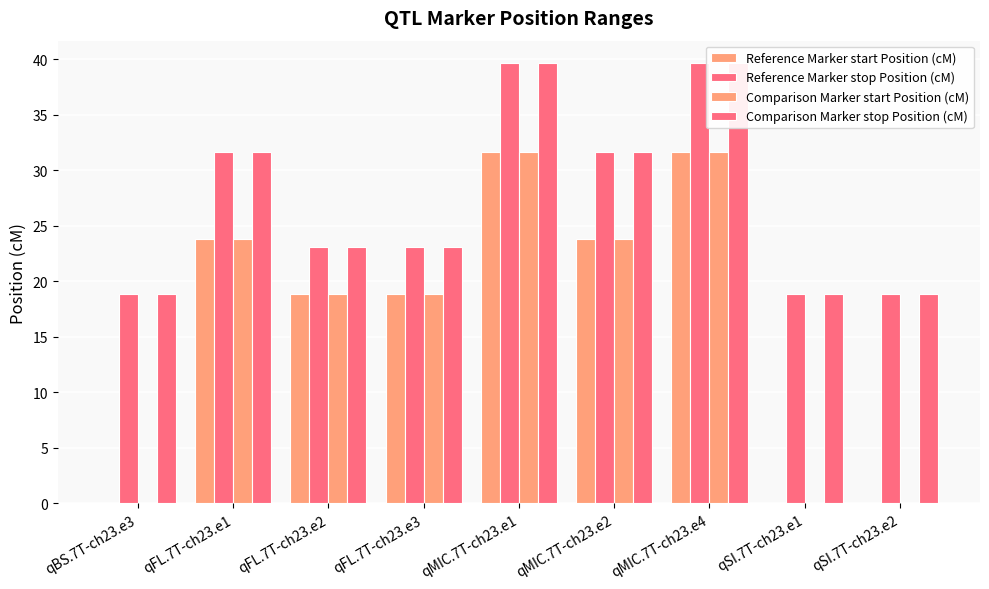

What is the sum of the Comparison Marker start Position (cM) values at qFL.7T-ch23.e2 and qMIC.7T-ch23.e2?

42.7